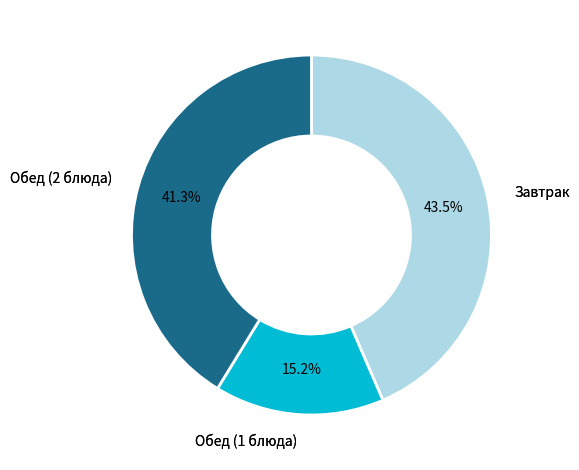

Does any single category account for the majority?

No